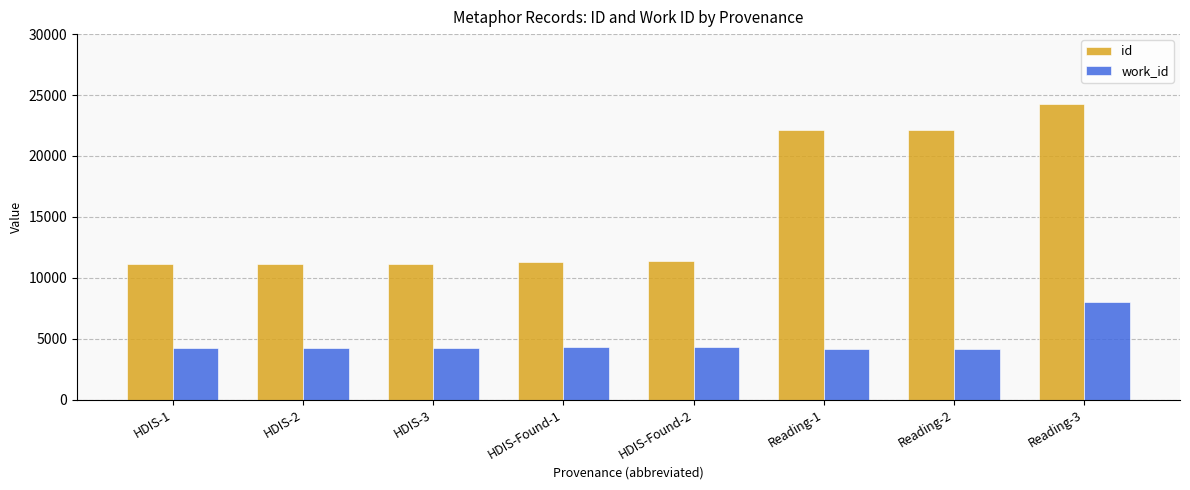

Is it true that work_id equals 7984 at Reading-3?

True